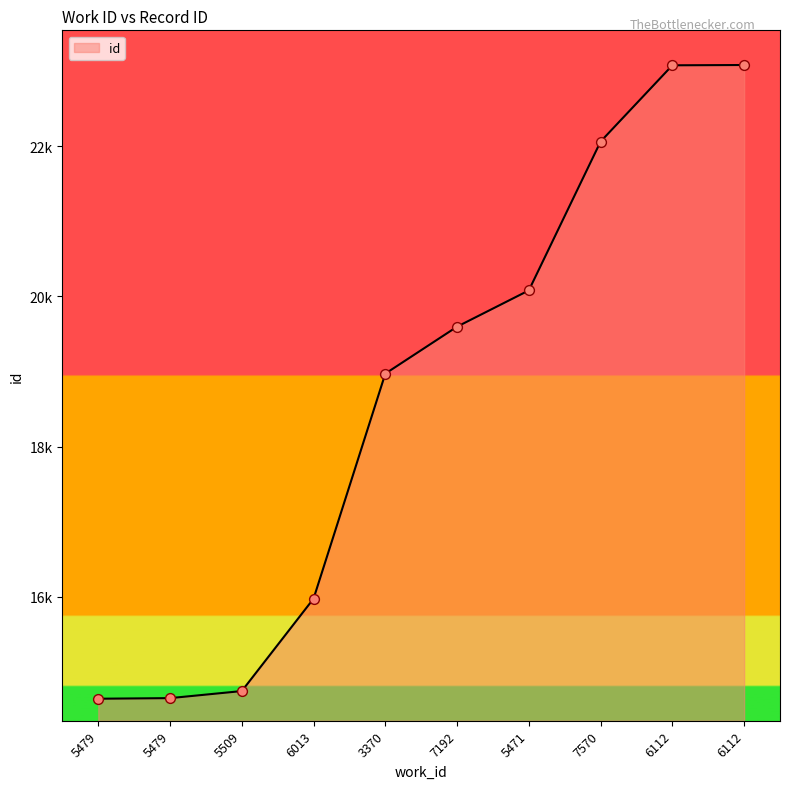

Approximately how many times larger is the value at 6112 compared to 5479?

1.6